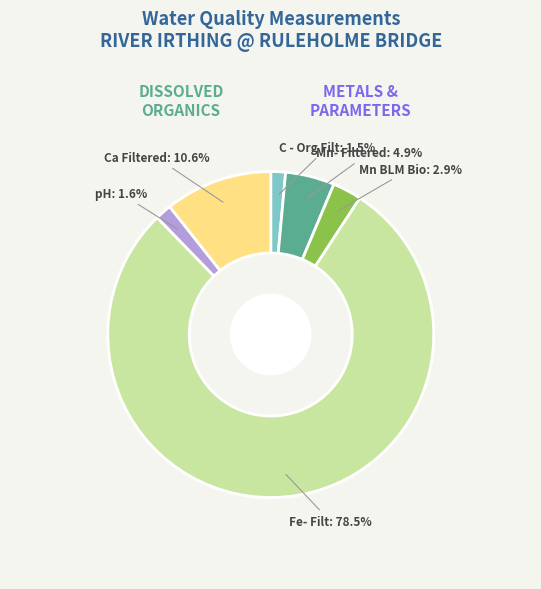

Is there any slice that represents more than half of the pie?

Yes